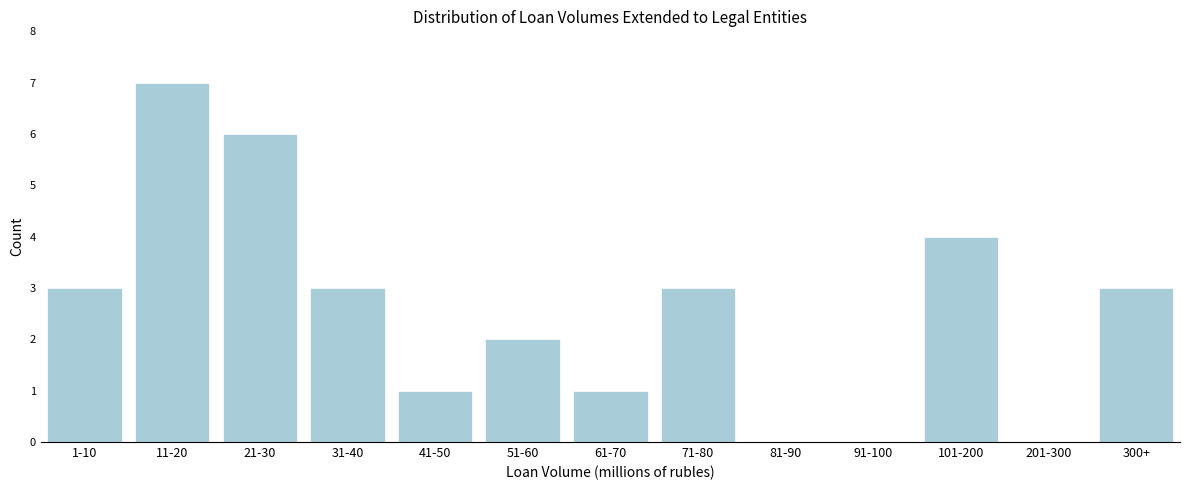

Reading right to left, what are all the values shown in this chart?

300+=3	201-300=0	101-200=4	91-100=0	81-90=0	71-80=3	61-70=1	51-60=2	41-50=1	31-40=3	21-30=6	11-20=7	1-10=3